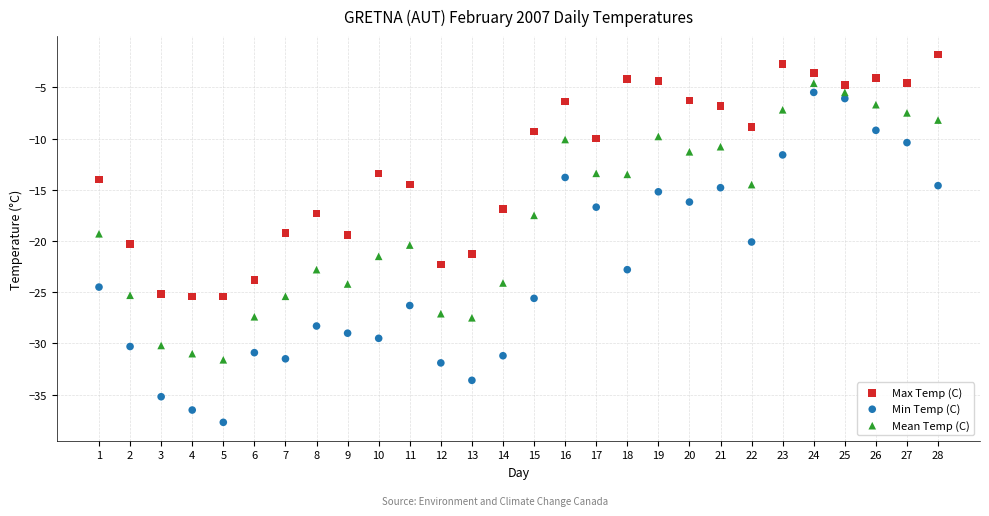

Which series contains the highest Y value?

Max Temp (C)